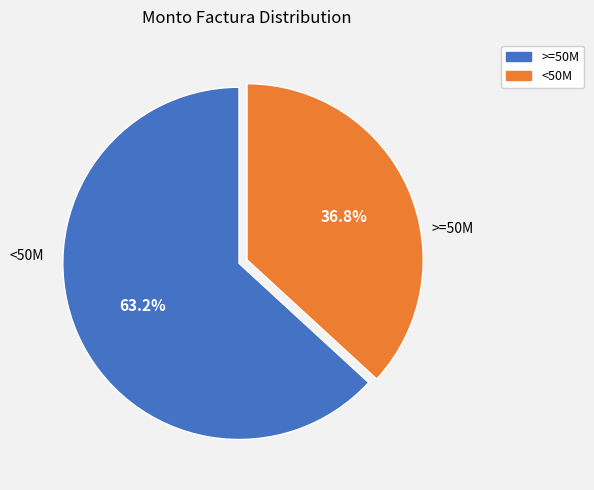

How many segments does this pie chart have?

2